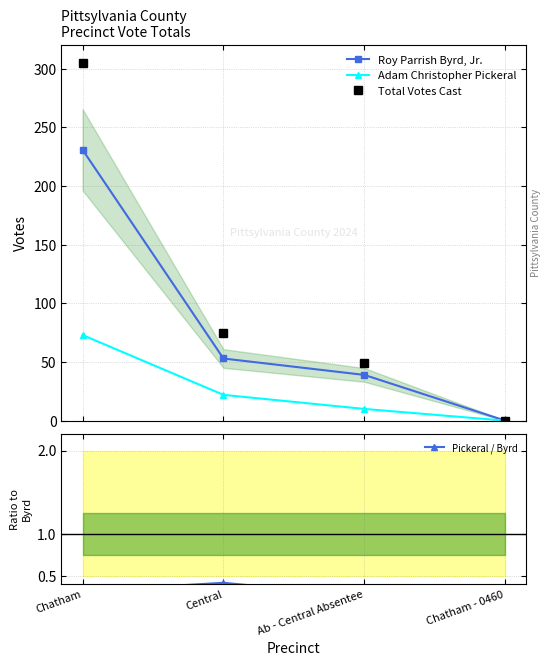

What position from the left is Central?

2